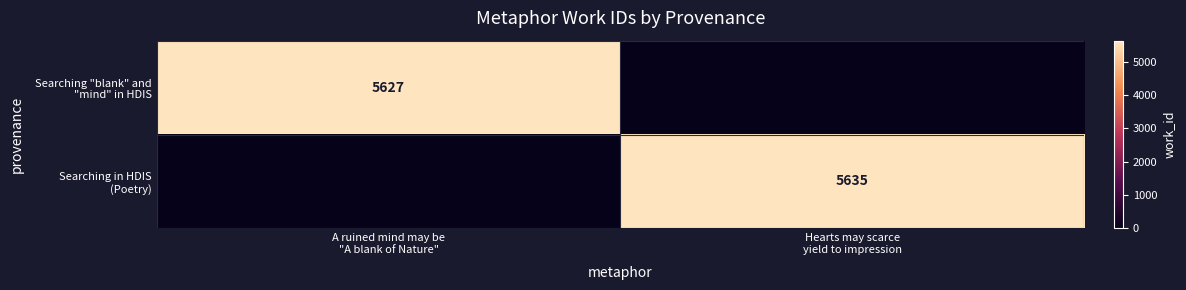

Between A ruined mind may be
"A blank of Nature" and Hearts may scarce
yield to impression, which is larger?

A ruined mind may be
"A blank of Nature"